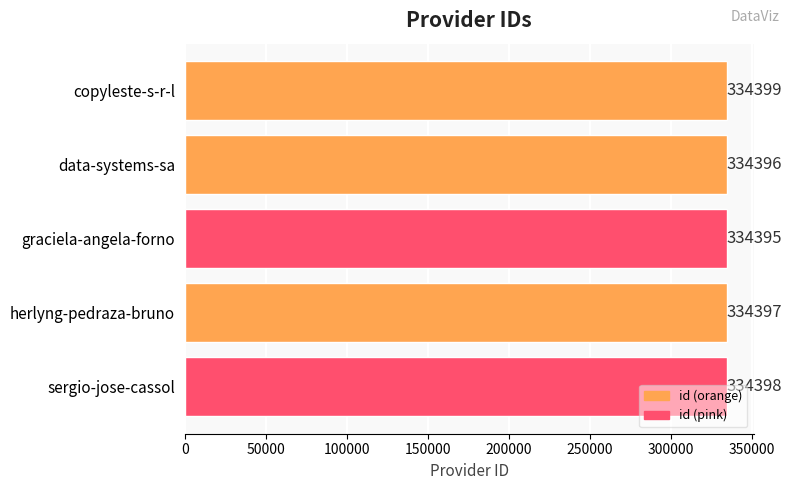

At which label is the value closest to 334397?

herlyng-pedraza-bruno